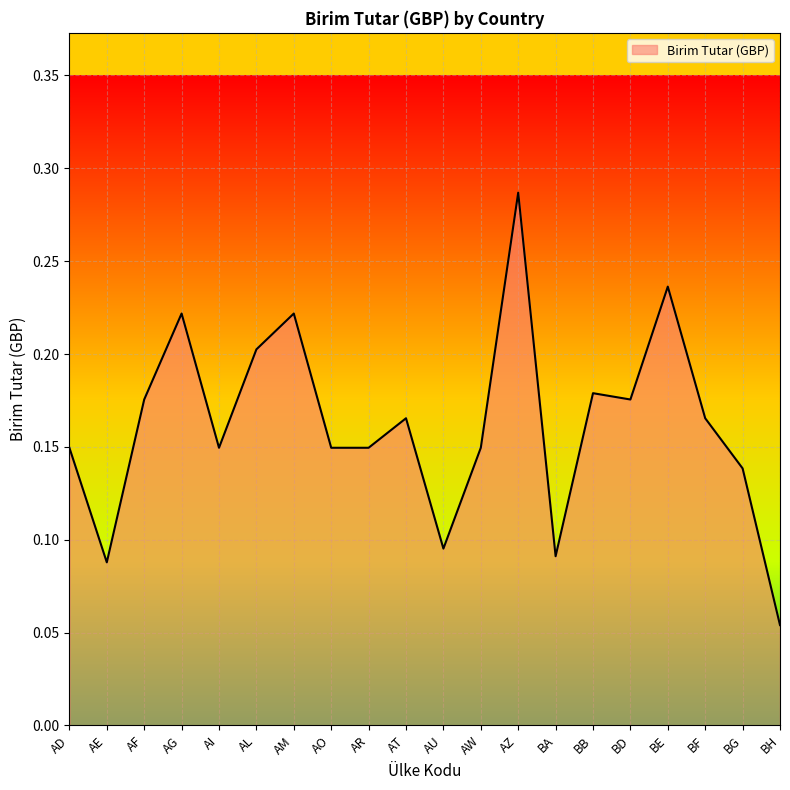

True or false: the data shows 0.0 at BG.

False